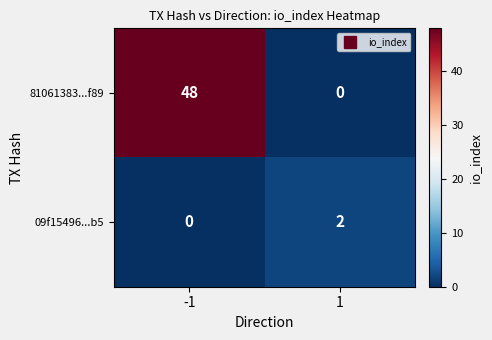

Which series has the widest spread of values?

81061383...f89